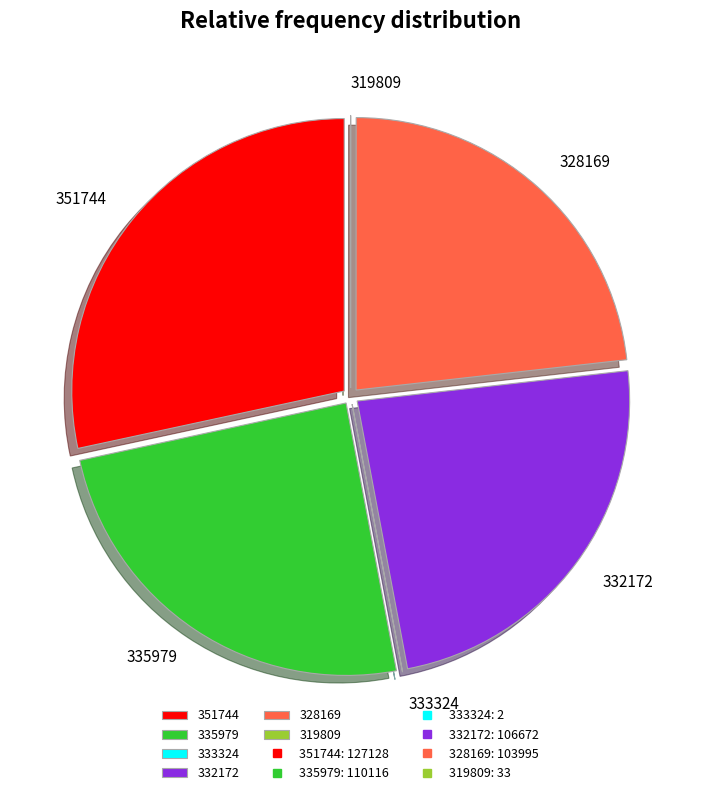

Which has a higher value, 335979 or 351744?

351744